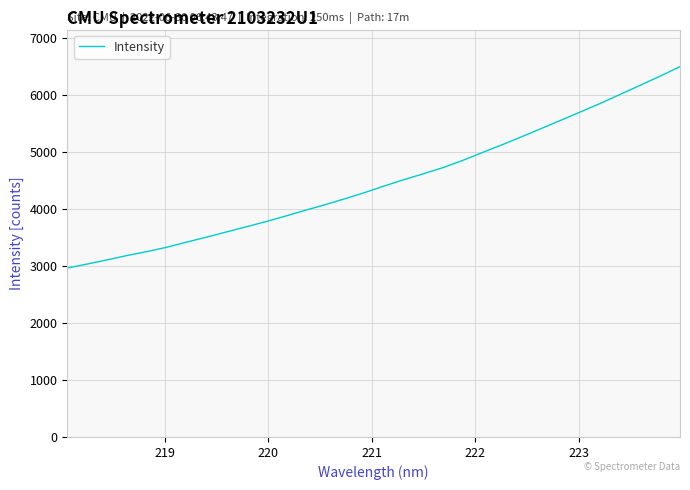

What is the smallest value displayed?

2967.0